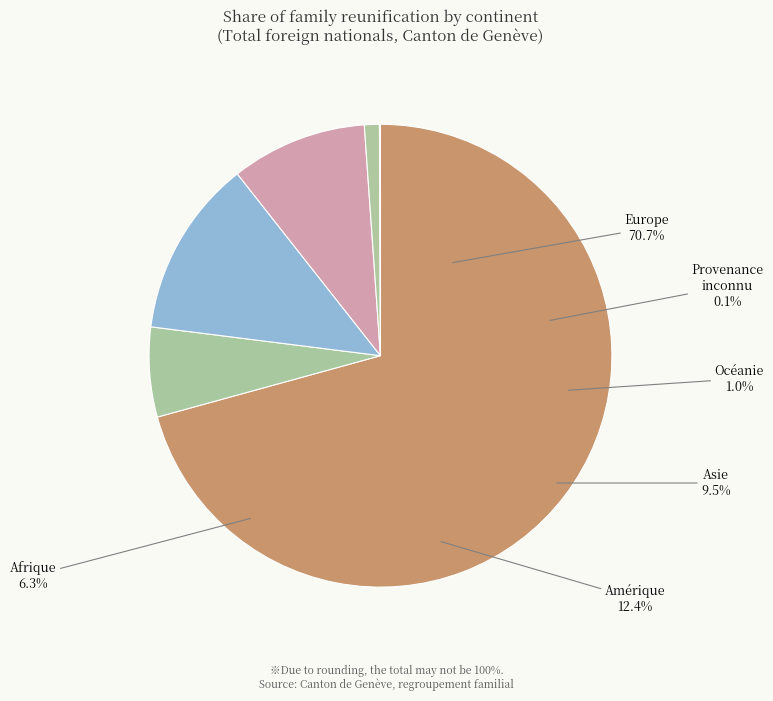

Is there any slice that represents more than half of the pie?

Yes